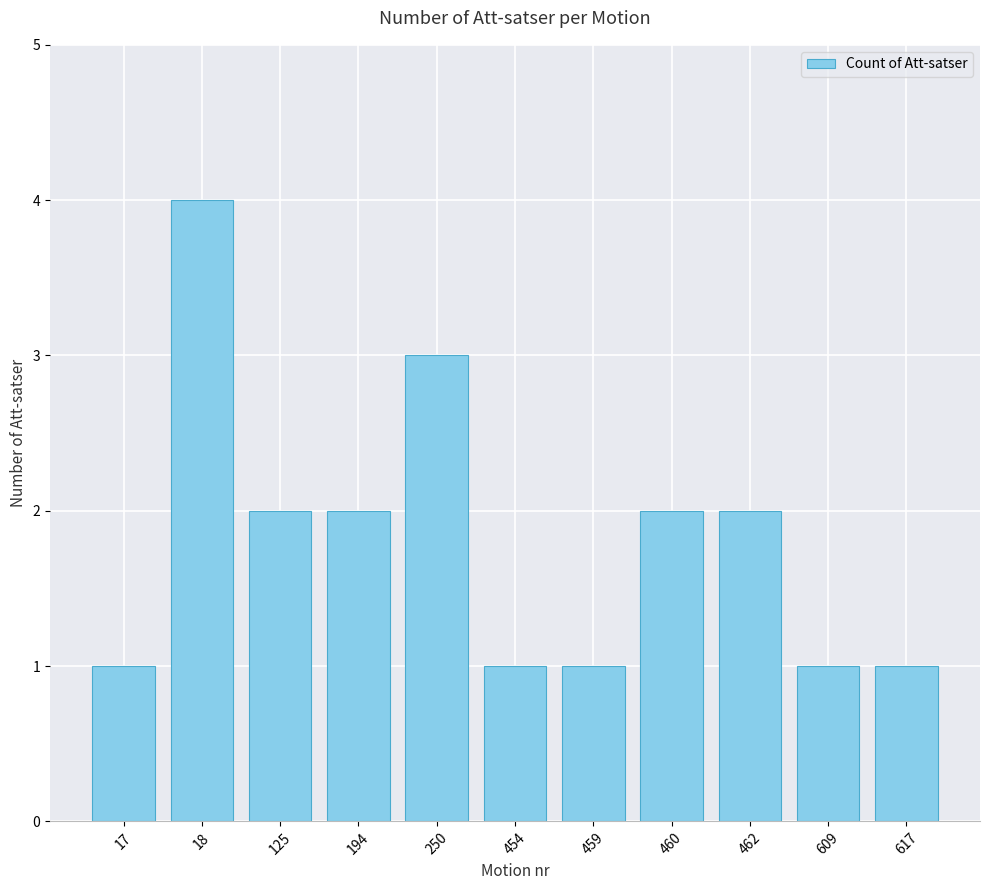

What is the value of the 5th bar from the left?

3